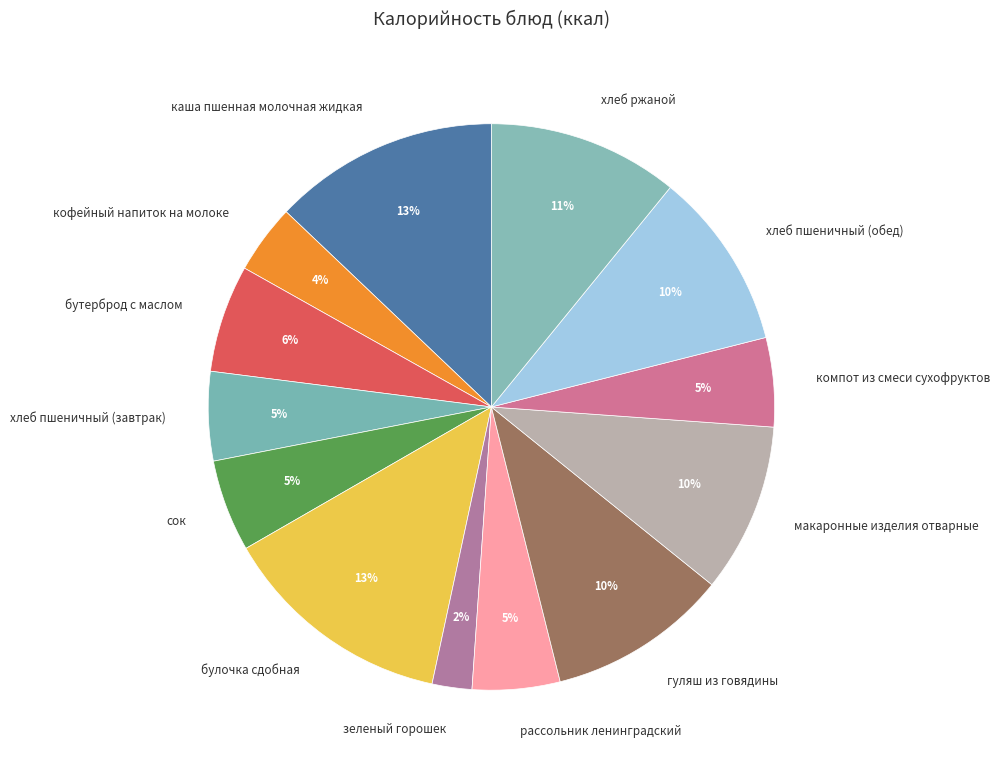

Is there a majority slice in this chart?

No